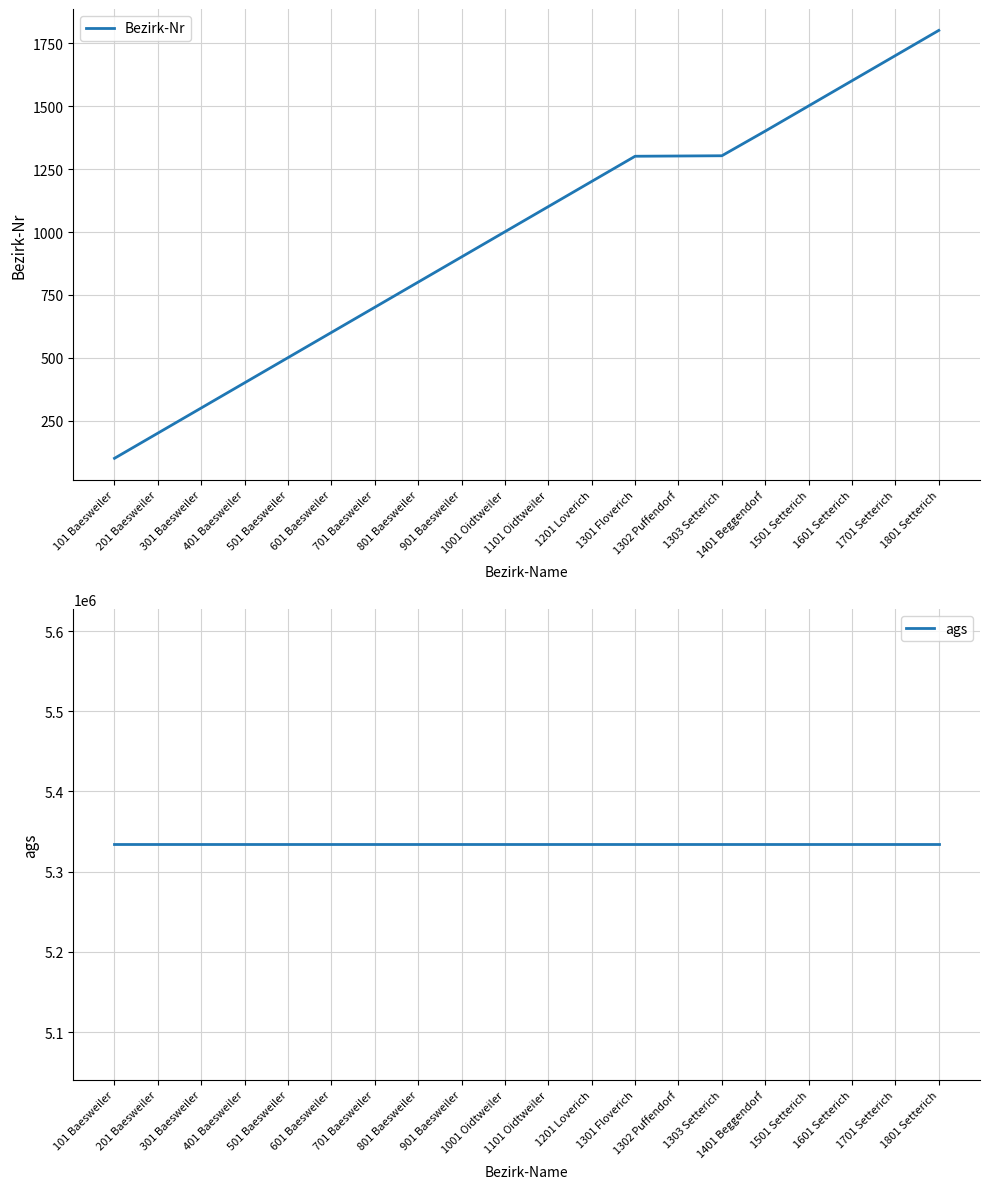

What position from the right is 901 Baesweiler?

12